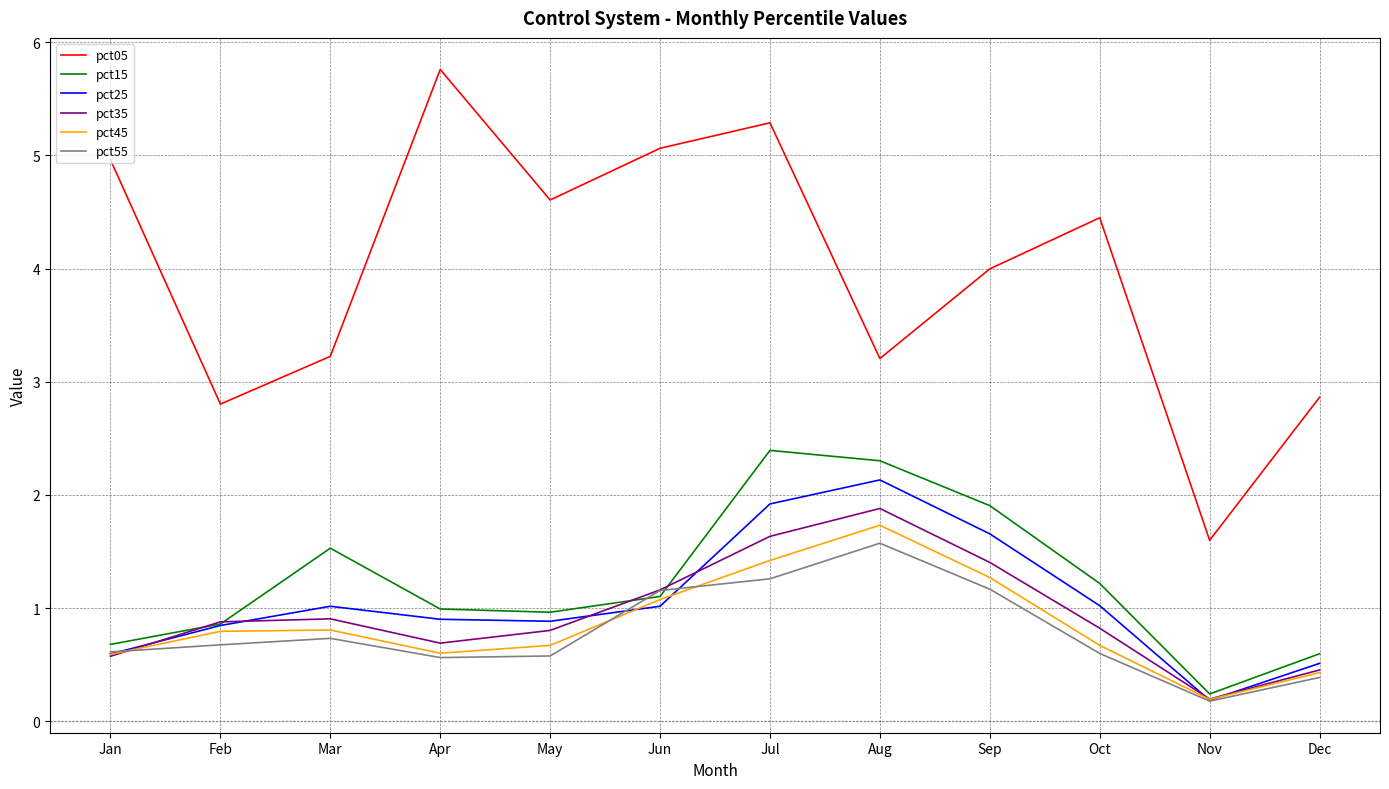

Where is pct05 nearest to the value 3?

Dec